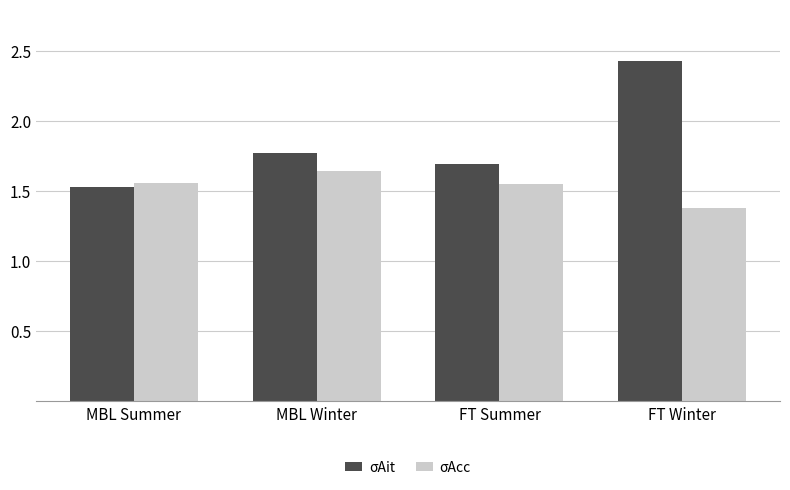

Which series changed the most between MBL Winter and FT Winter?

σAit